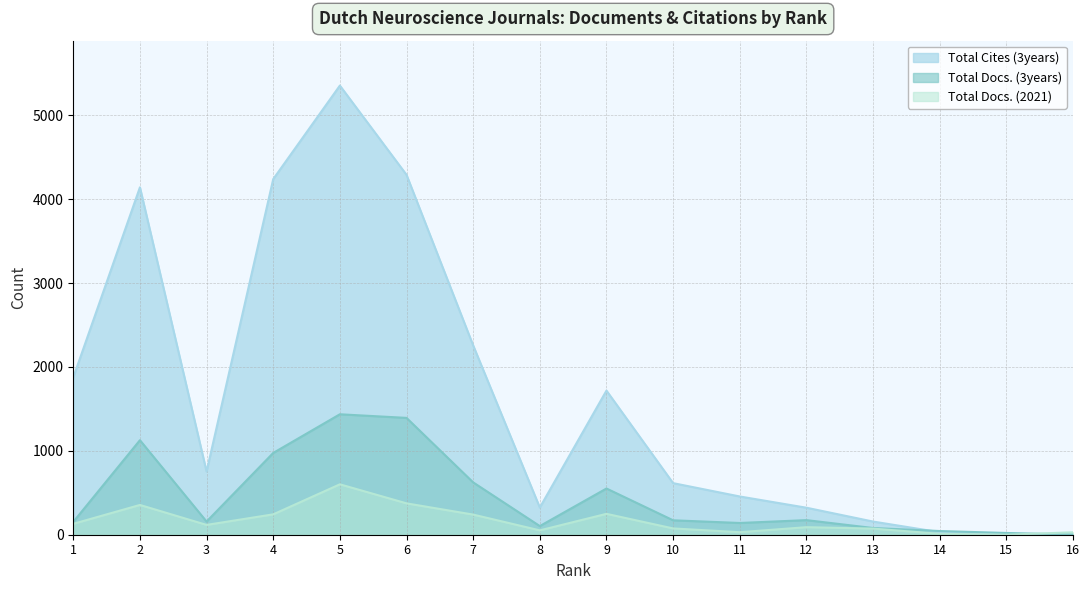

List the series in order of their overall mean, highest first.

Total Cites (3years), Total Docs. (3years), Total Docs. (2021)